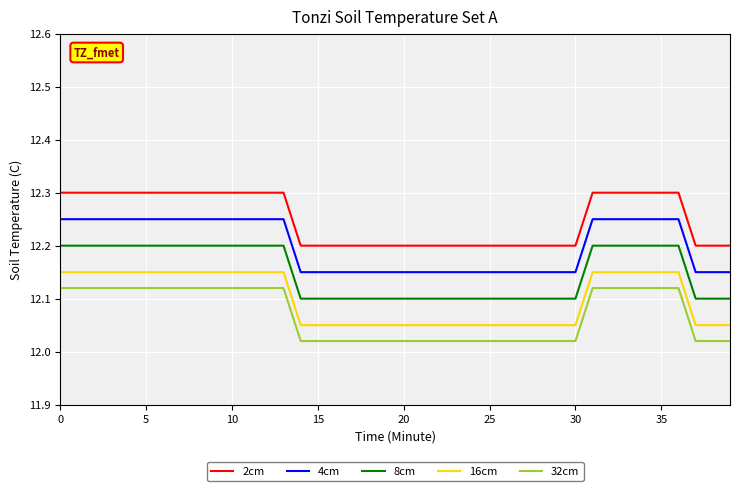

Which series has the largest total across all categories?

2cm